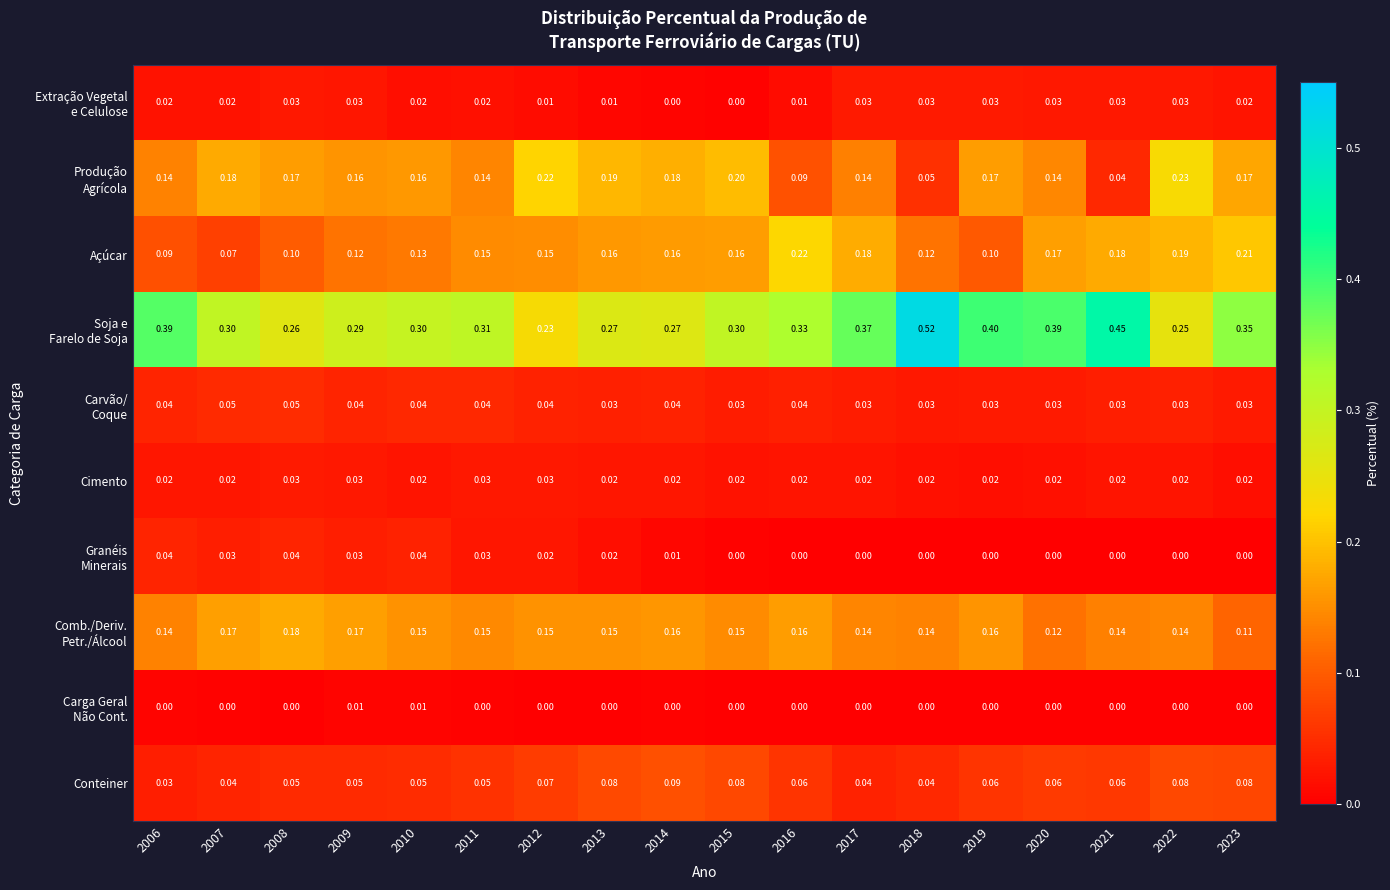

At which category does the chart reach its peak across all series?

2018